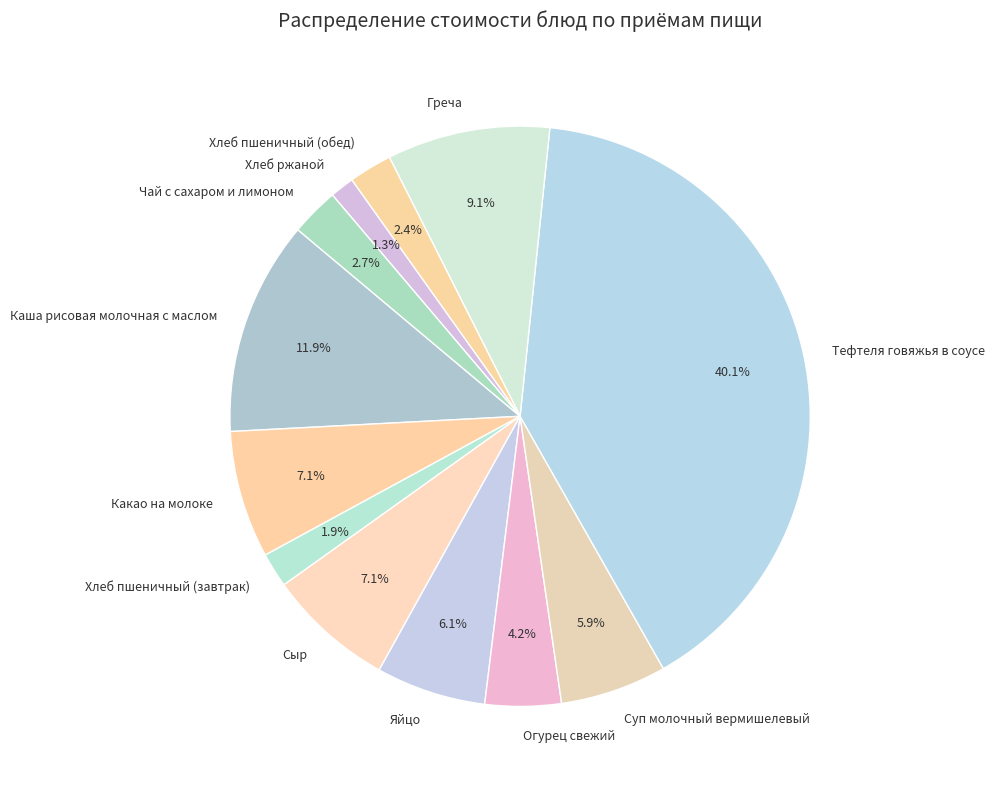

Combined, what portion of the pie is Хлеб пшеничный (завтрак) and Хлеб пшеничный (обед)?

4.3%